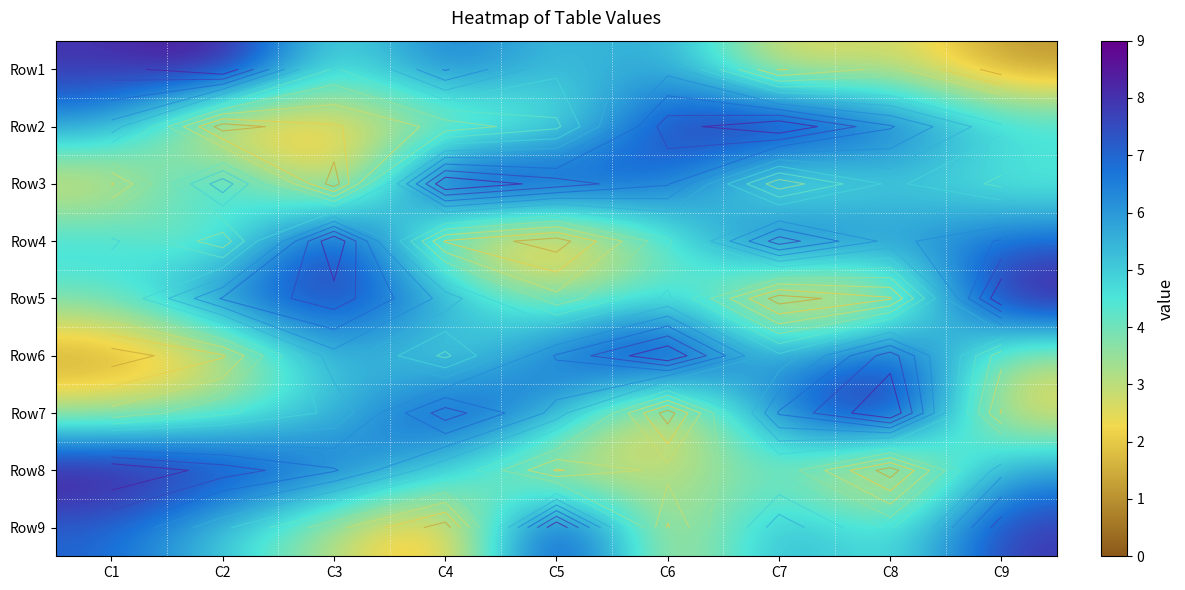

The value of Row2 at C9 is 2. True or false?

False